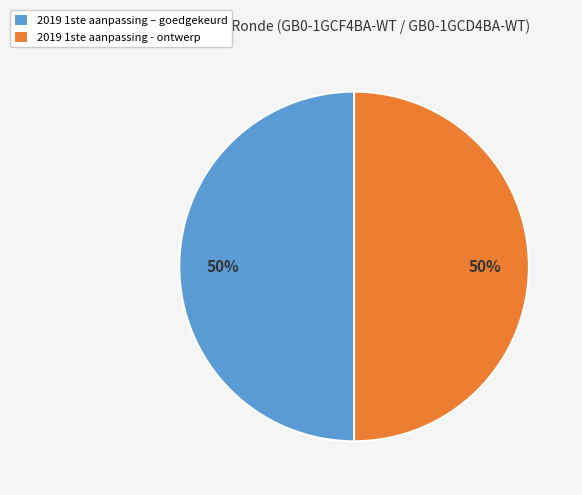

How many segments does this pie chart have?

2